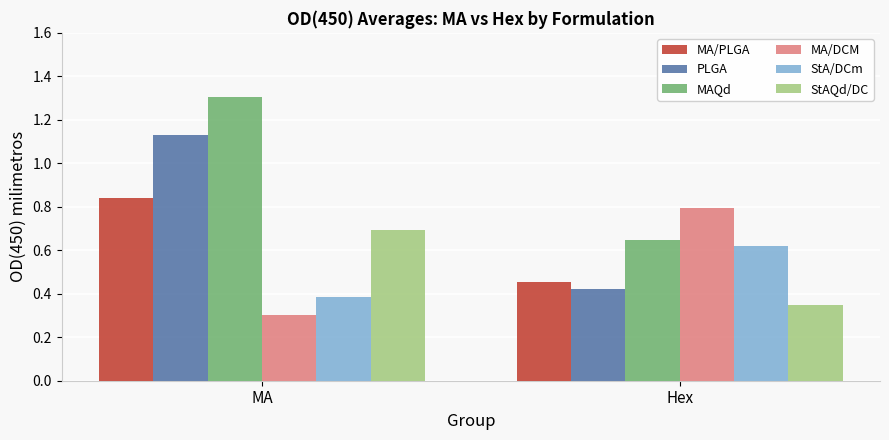

The MAQd series shows 0.2 at Hex. True or false?

False